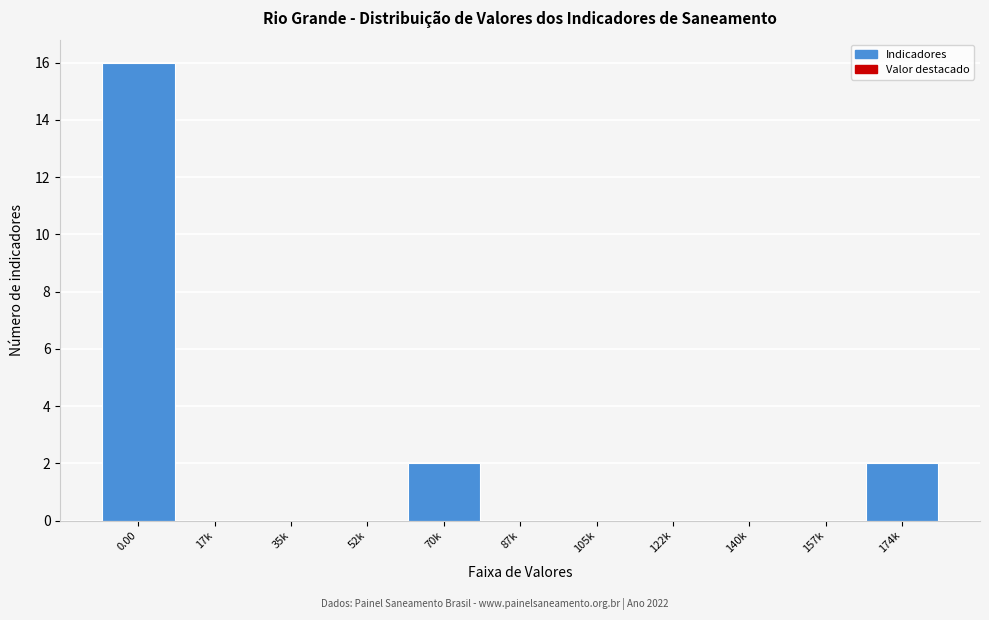

Reading right to left, list all the values displayed in this chart.

174k=2	157k=0	140k=0	122k=0	105k=0	87k=0	70k=2	52k=0	35k=0	17k=0	0.00=16